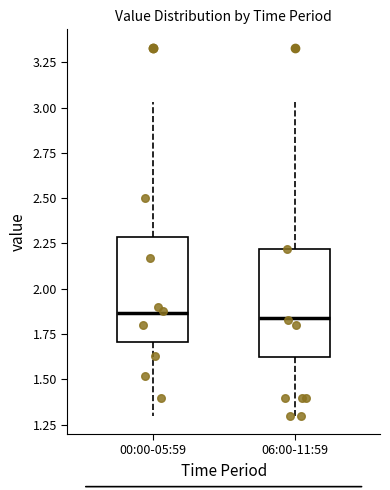

Where does the upper whisker of the box for 00:00-05:59 end on the y-axis? The values are not printed on the chart, so give them approximately, as read against the axis.

3.05